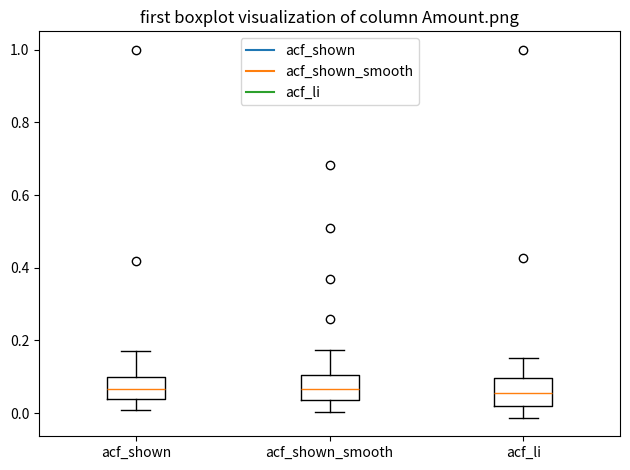

Where is the lower edge of the box for acf_shown_smooth on the y-axis? The values are not printed on the chart, so give them approximately, as read against the axis.

0.04